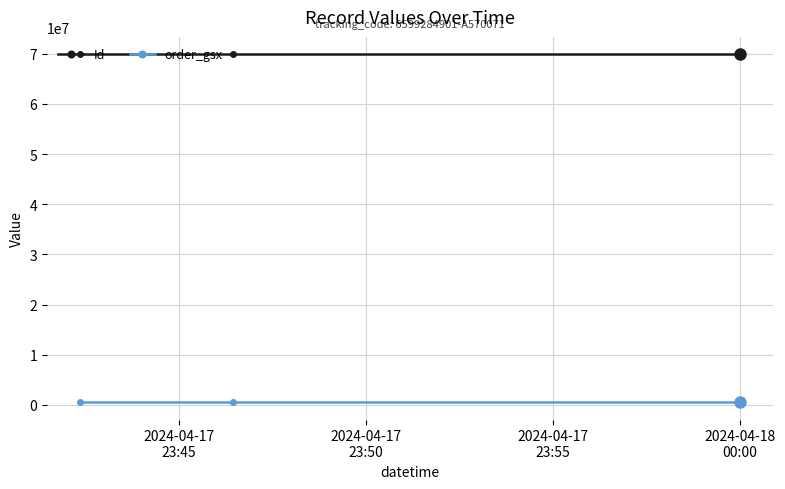

What is the maximum value for Id?

69872918